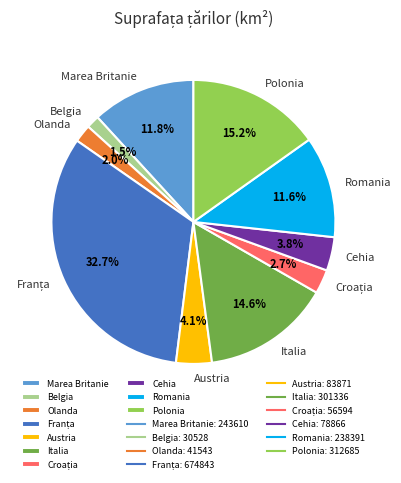

Count the number of slices in the pie.

10